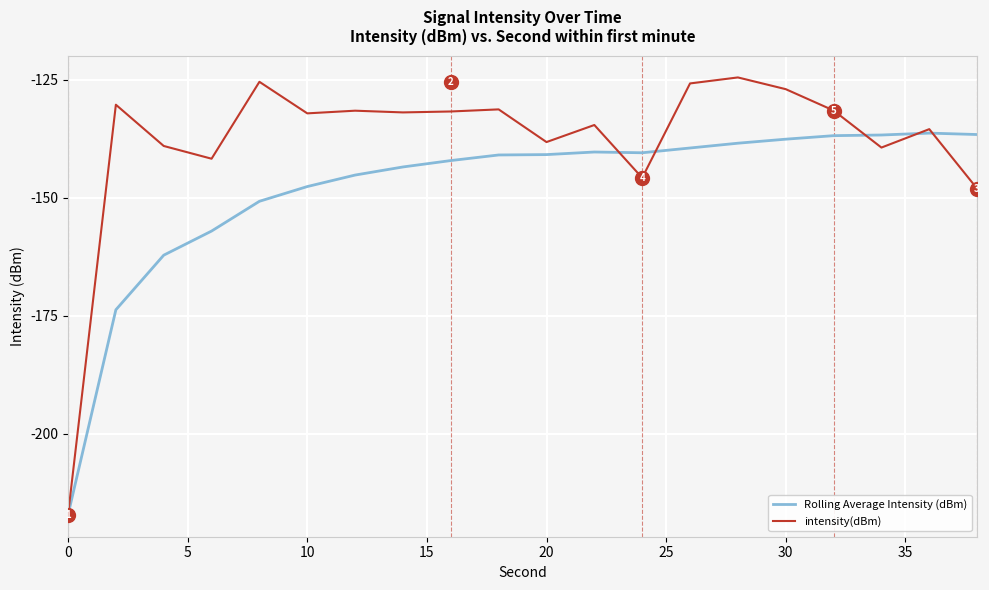

Rank the series by their average value, from highest to lowest.

intensity(dBm), Rolling Average Intensity (dBm)